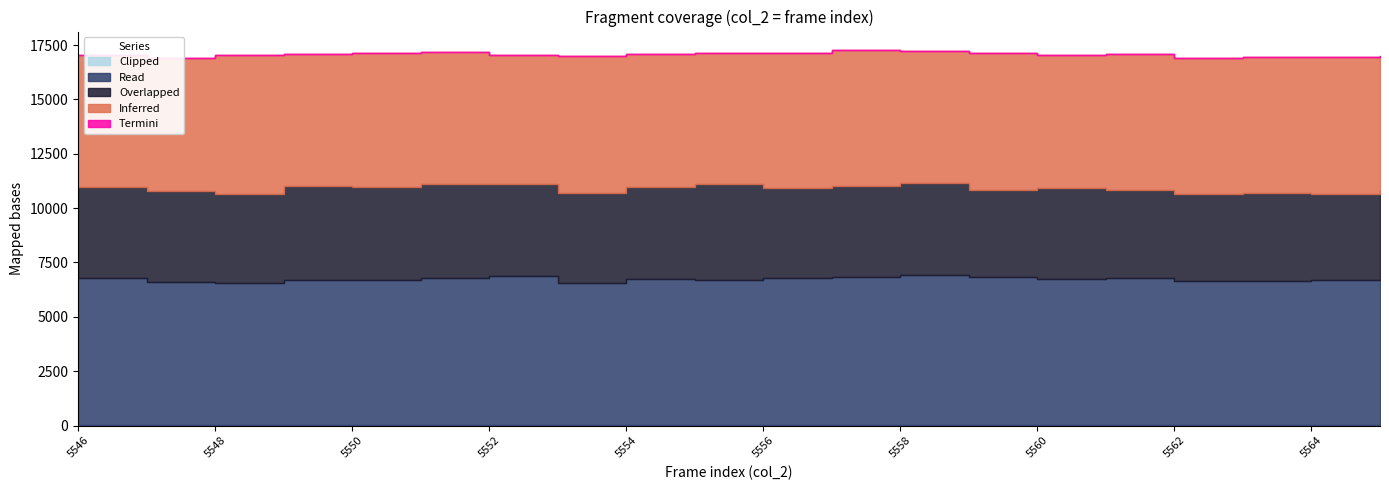

What is the average value of the Inferred series?

6172